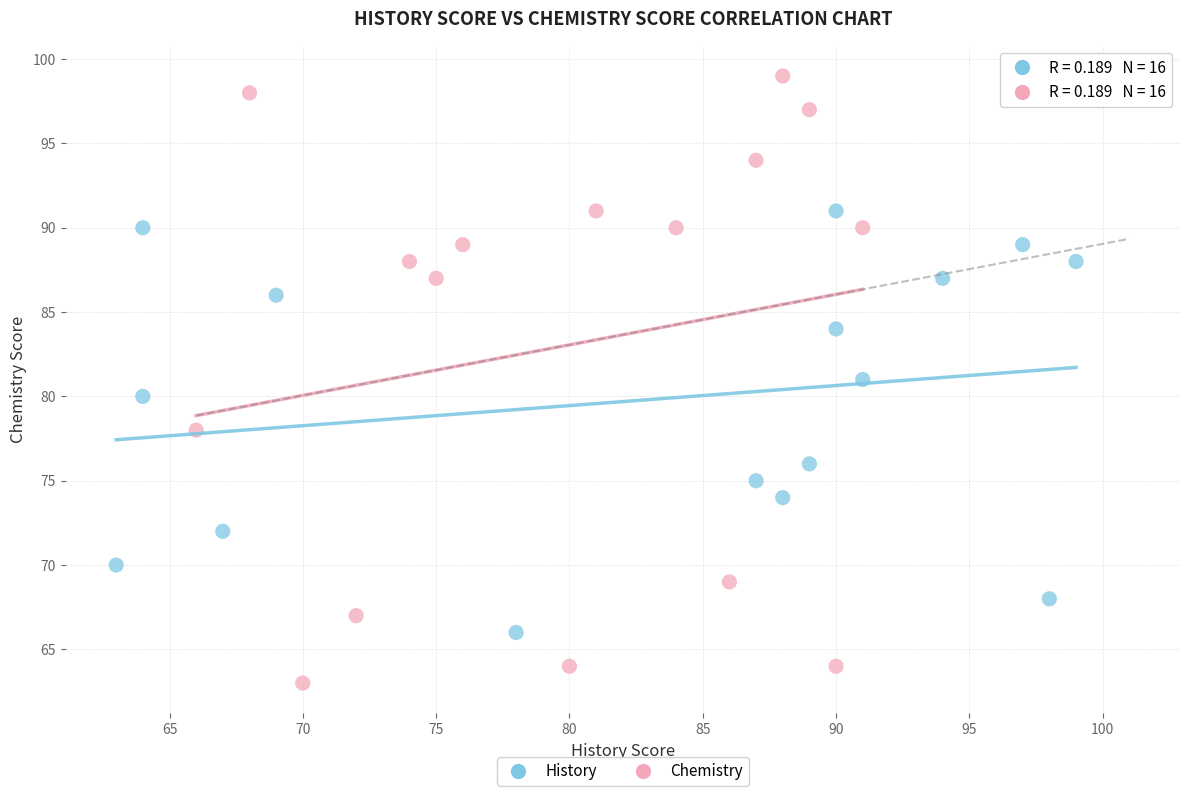

Which series reaches the minimum Y coordinate?

Chemistry